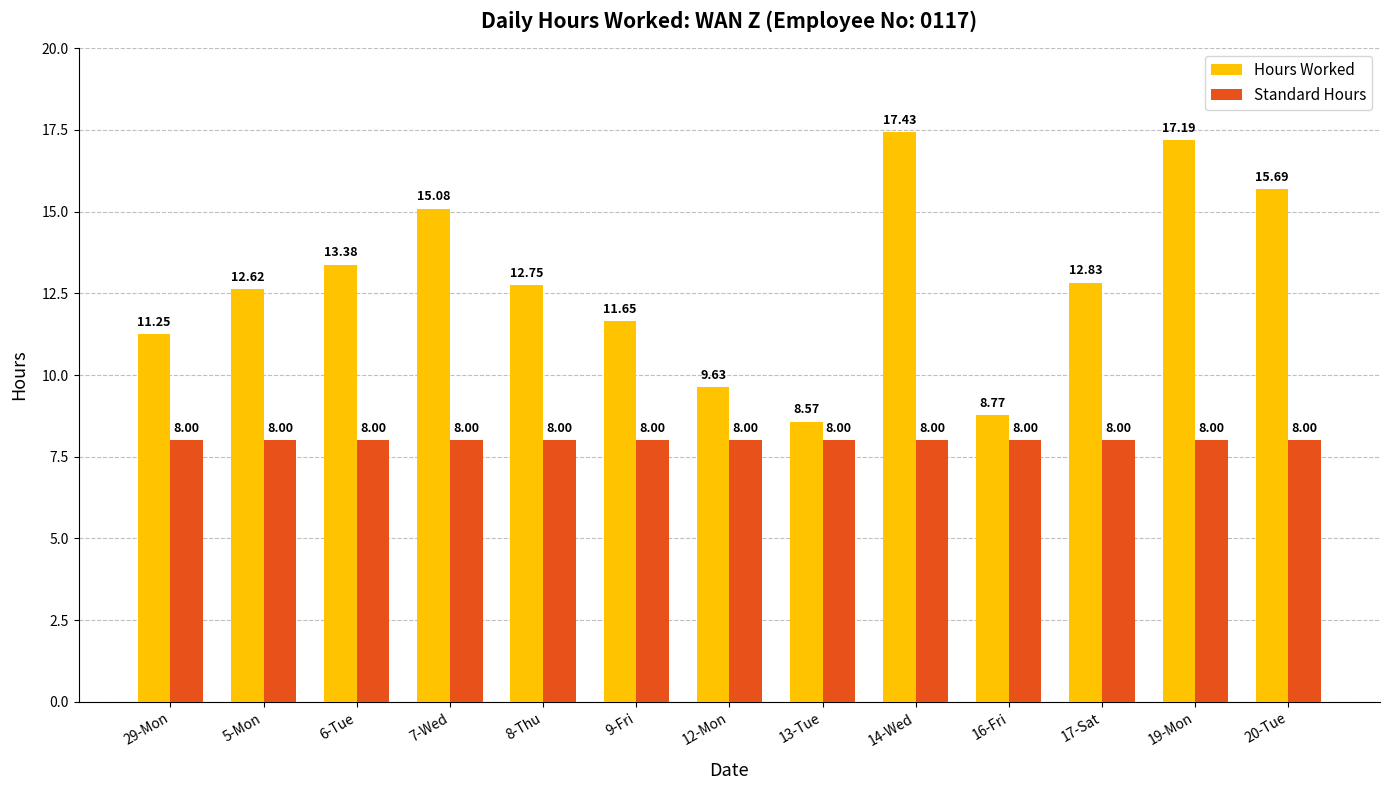

What is the lowest value of the Standard Hours series?

8.0